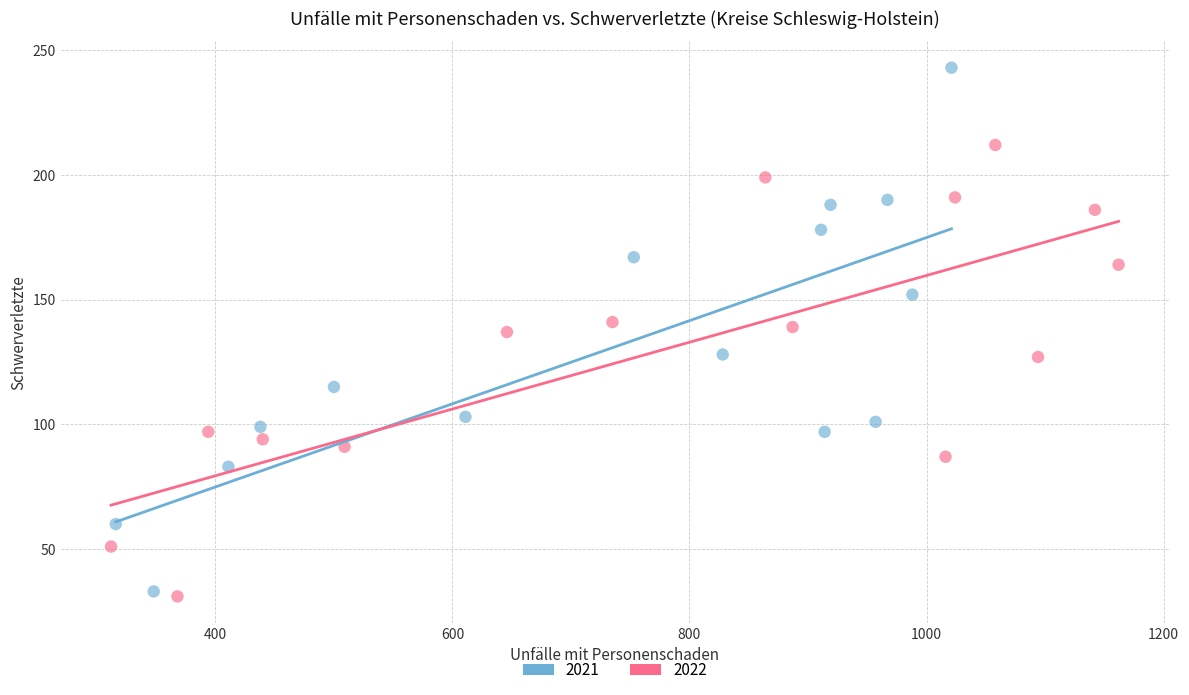

Which series contains the highest Y value?

2021